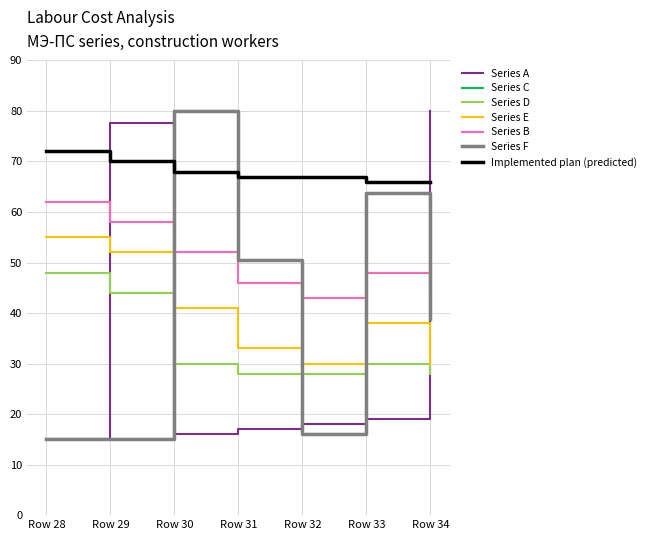

True or false: Series C has a value of 80.0 at Row 30.

True